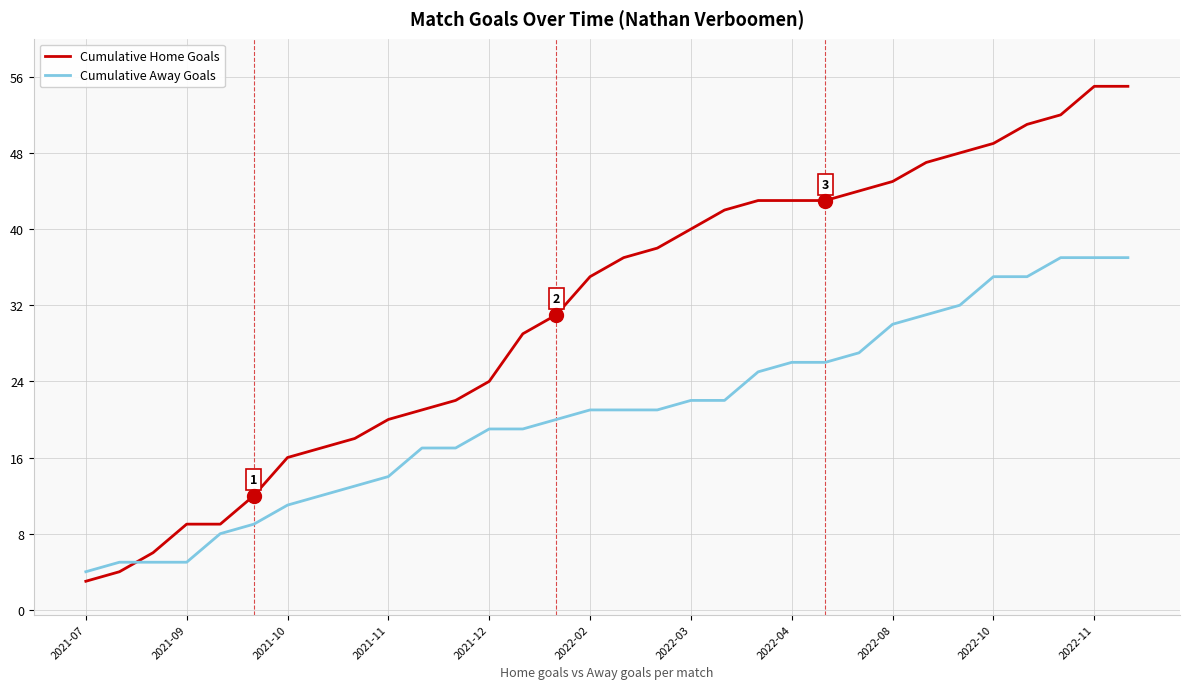

What is the smallest value displayed?

3